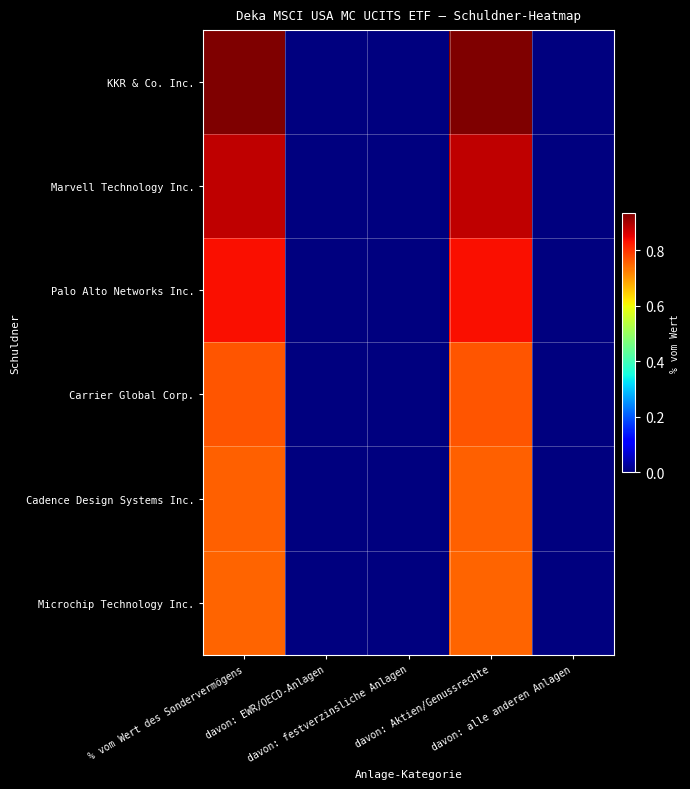

List the series in order of their peak value, highest first.

KKR & Co. Inc., Marvell Technology Inc., Palo Alto Networks Inc., Carrier Global Corp., Cadence Design Systems Inc., Microchip Technology Inc.